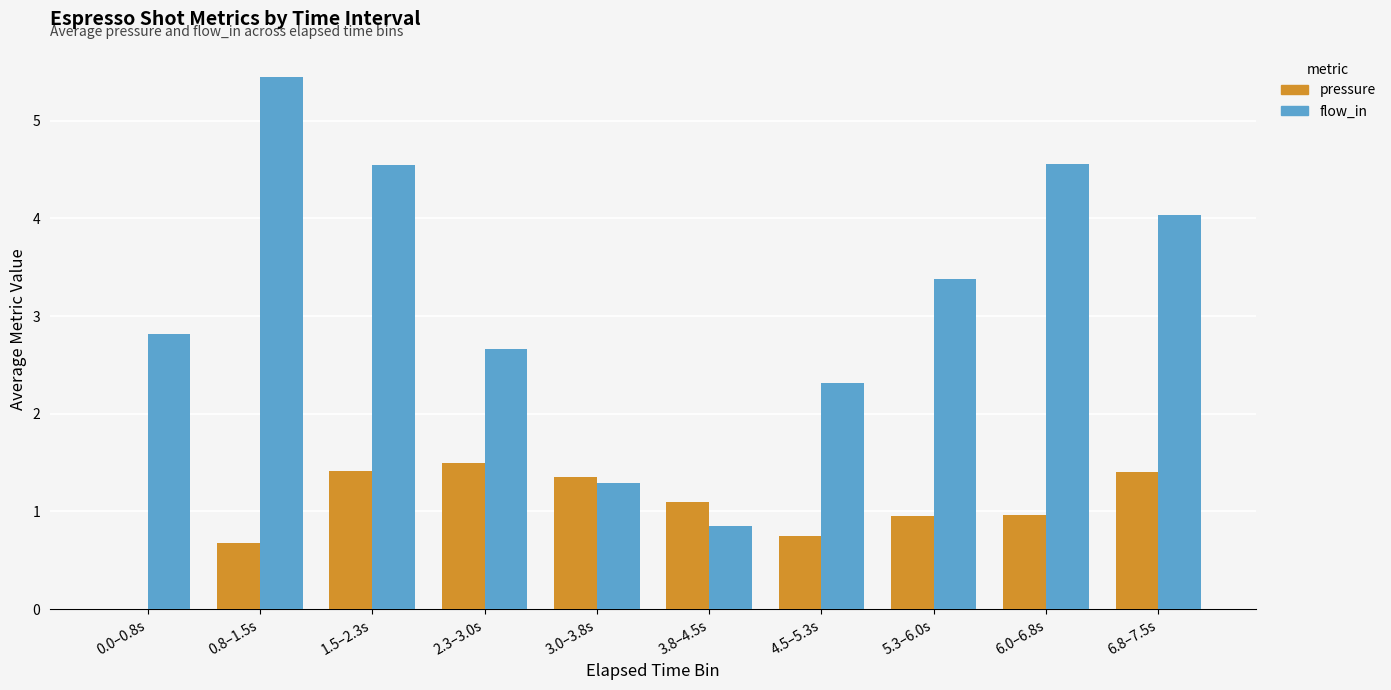

Which series has the largest range (max minus min)?

flow_in